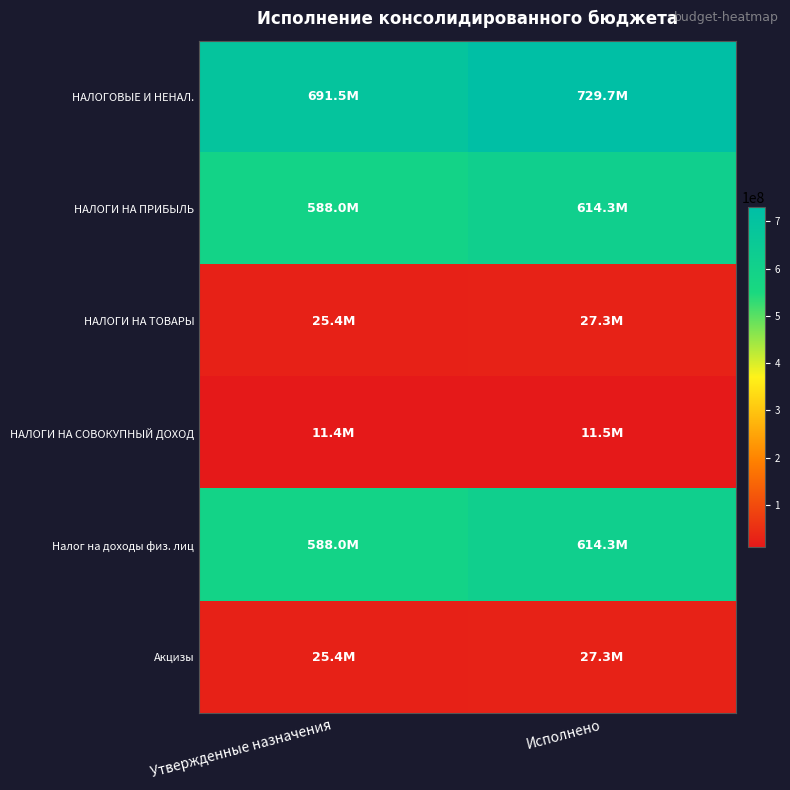

What is the spread (max minus min) of values at Исполнено?

718193357.8